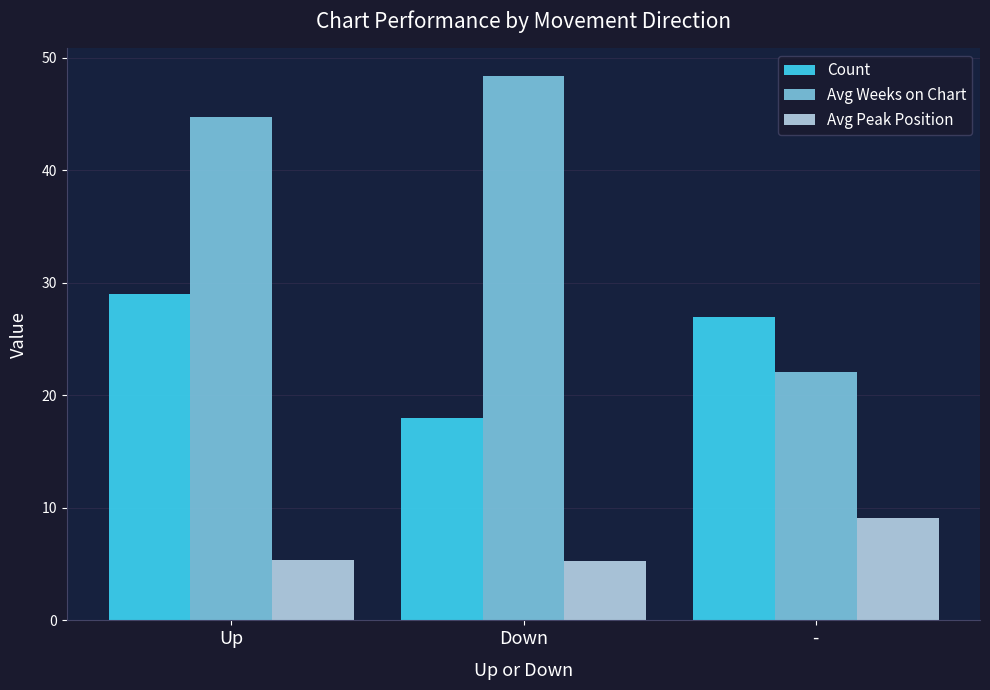

Between Up and -, which series saw the biggest shift?

Avg Weeks on Chart